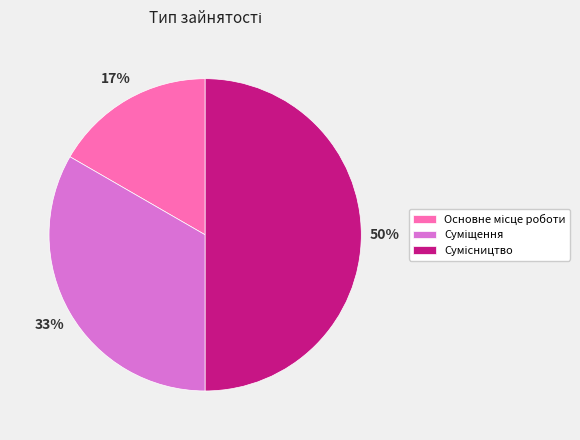

To the nearest percent, what is the average slice percentage?

33%